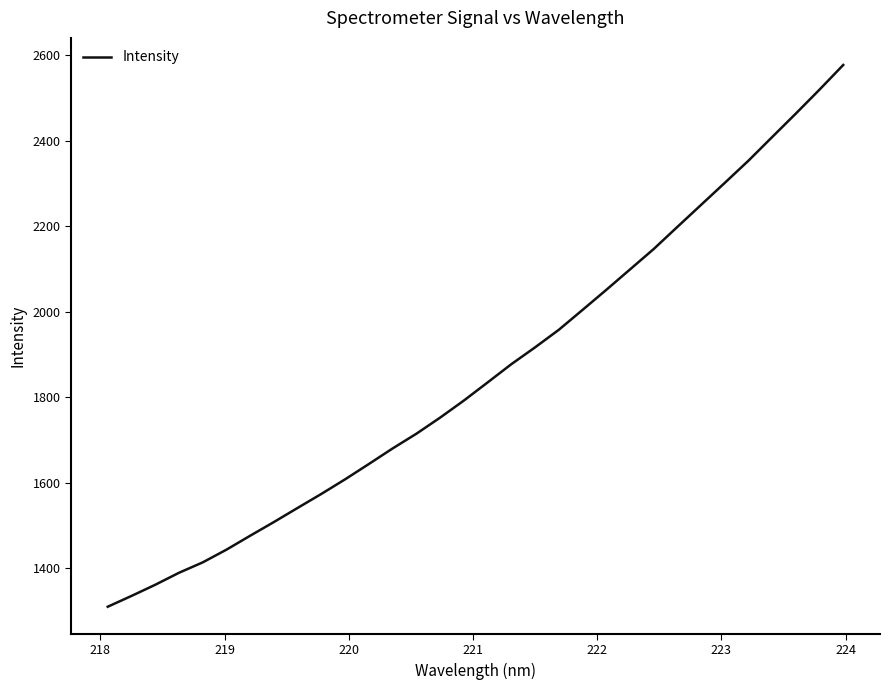

What is the greatest value displayed?

2576.7